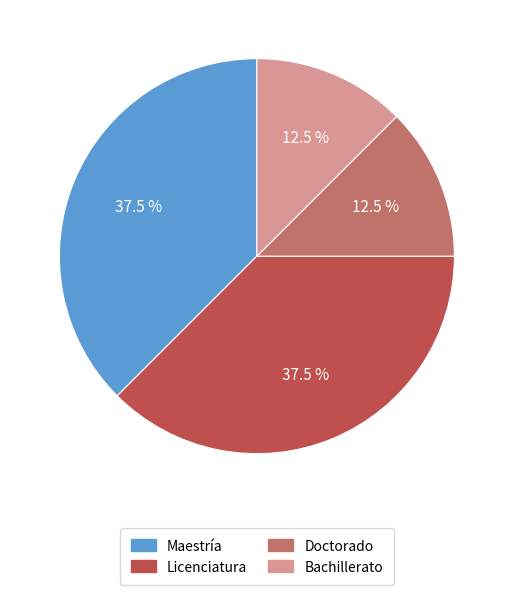

What portion of the pie excludes Maestría?

62.5%